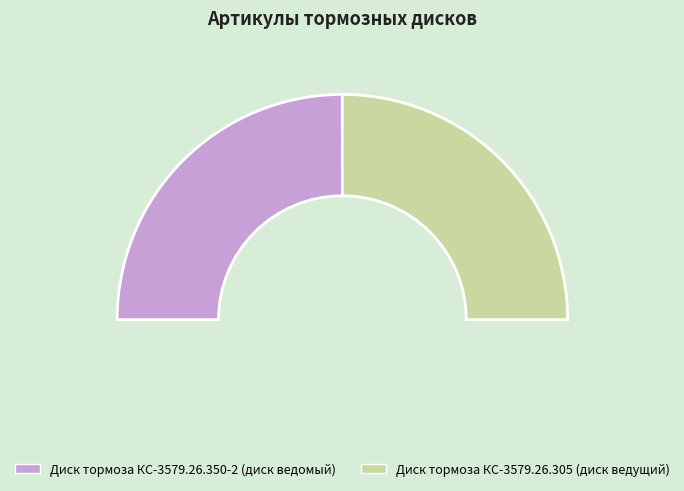

Is Диск тормоза КС-3579.26.350-2 (диск ведомый) the majority of the pie?

No